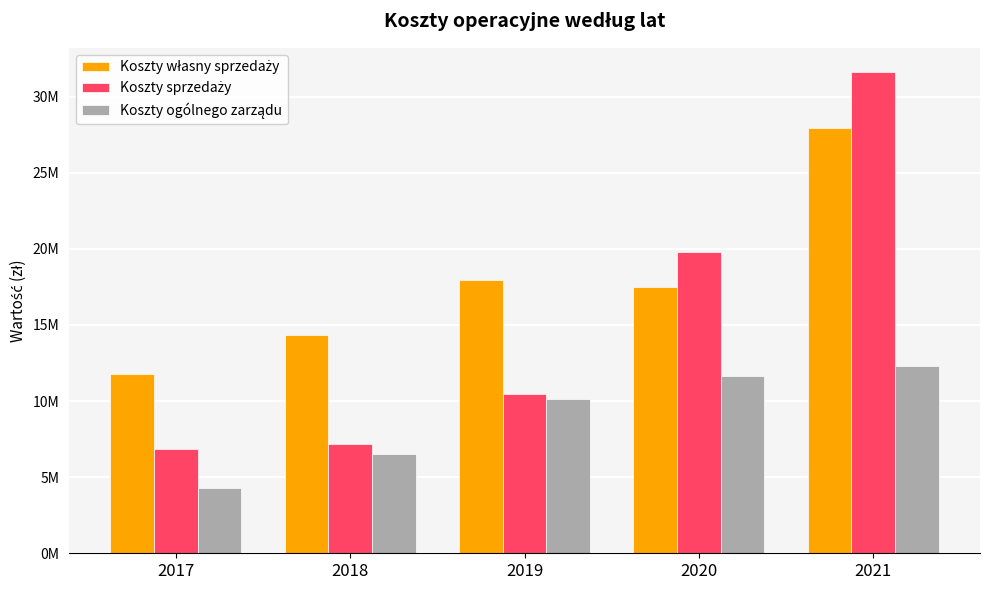

Where does the Koszty sprzedaży series first go above 10465160?

2020